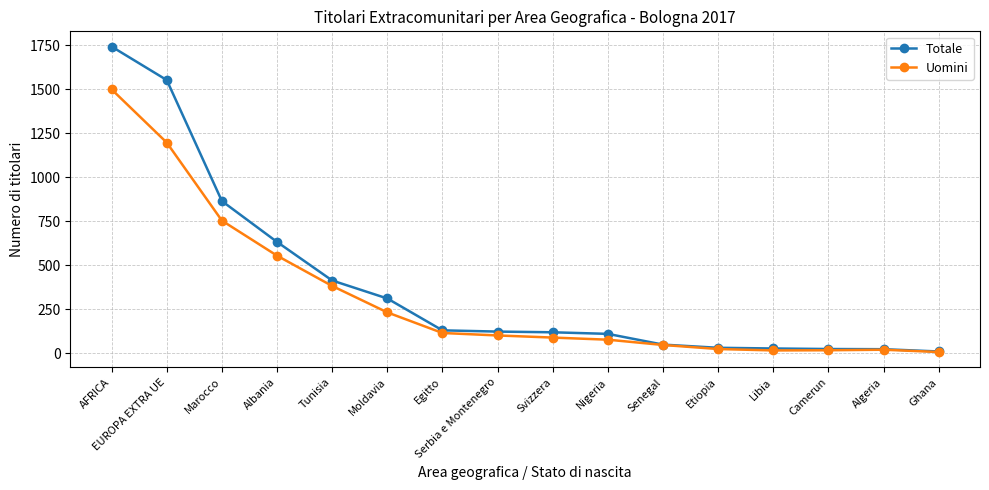

True or false: Uomini has more than 0 interior local peaks.

True